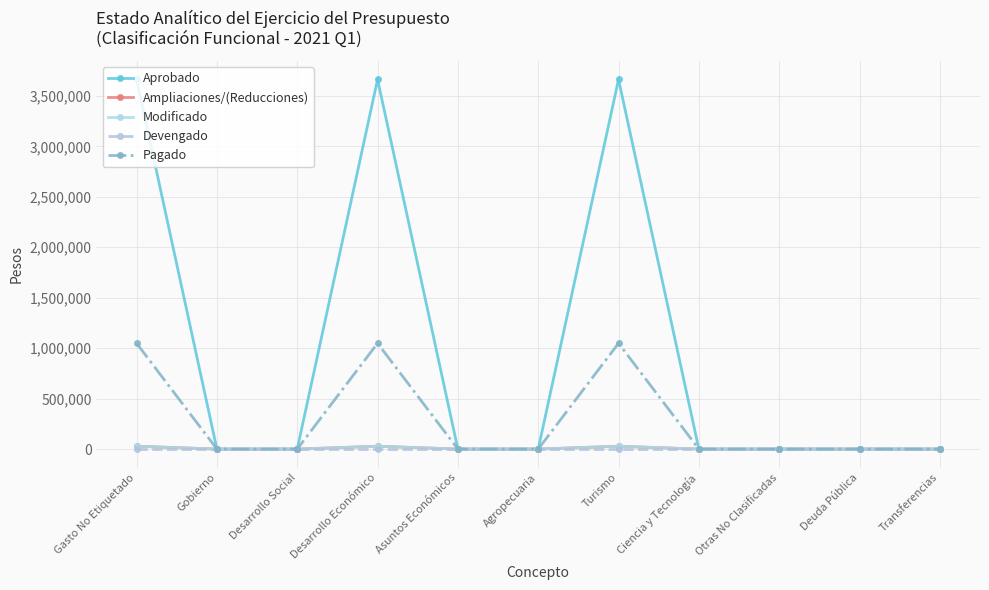

At which label does Pagado reach its minimum?

Gobierno